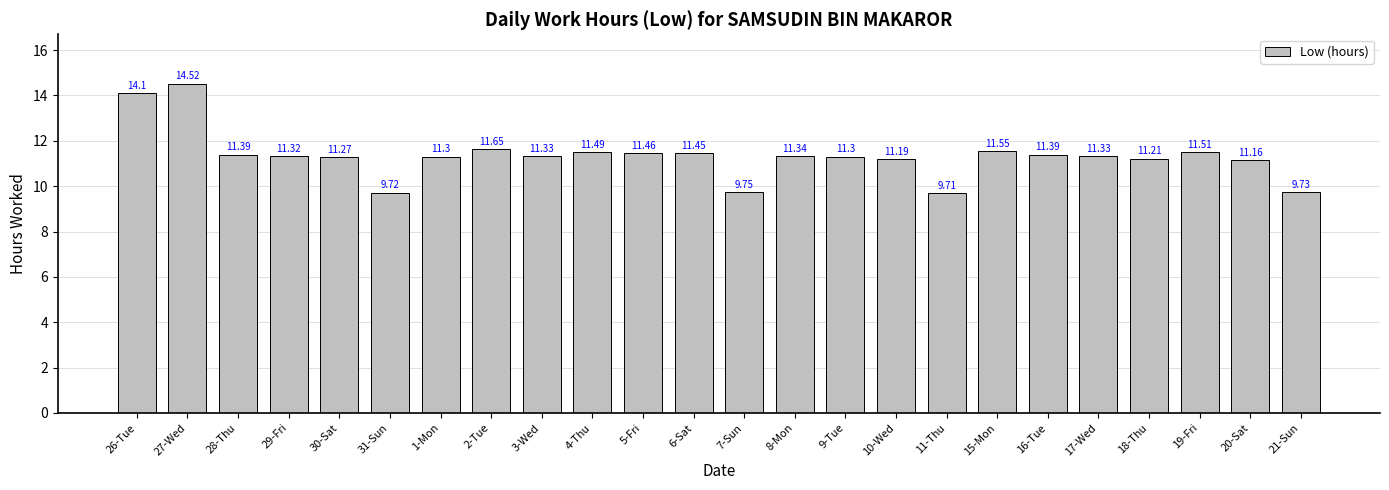

What is the label of the 8th bar from the right?

11-Thu